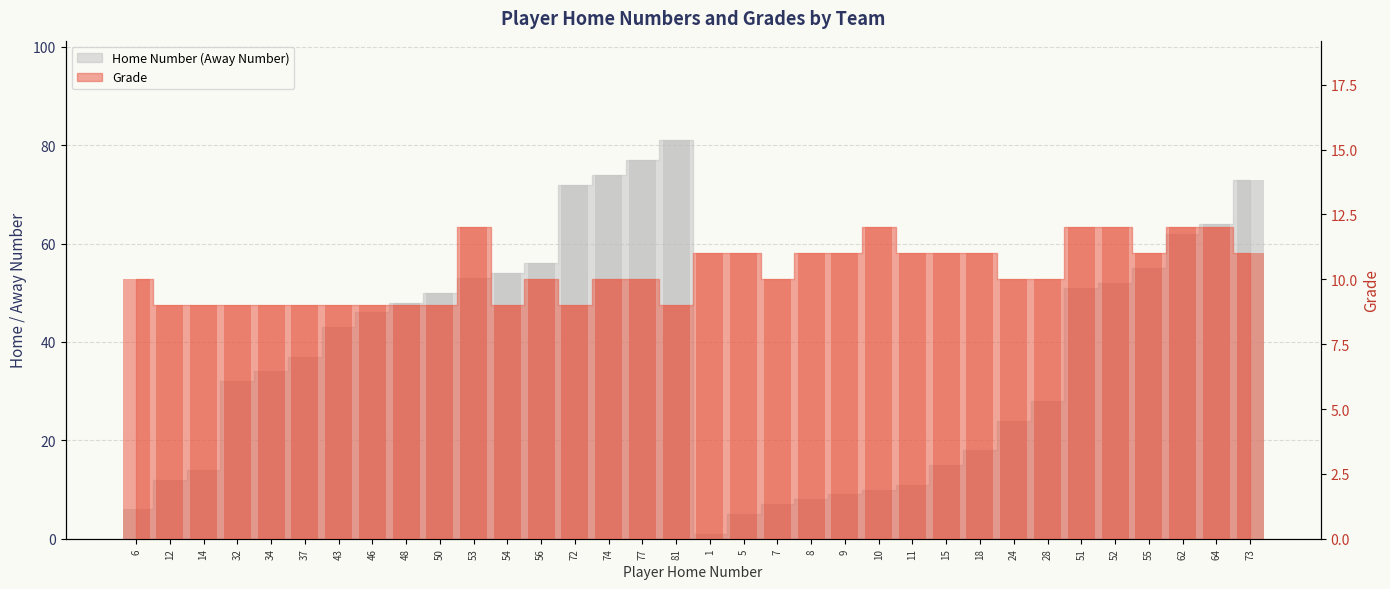

Read the Home Number (Away Number) value at 18, to the nearest 5.

20